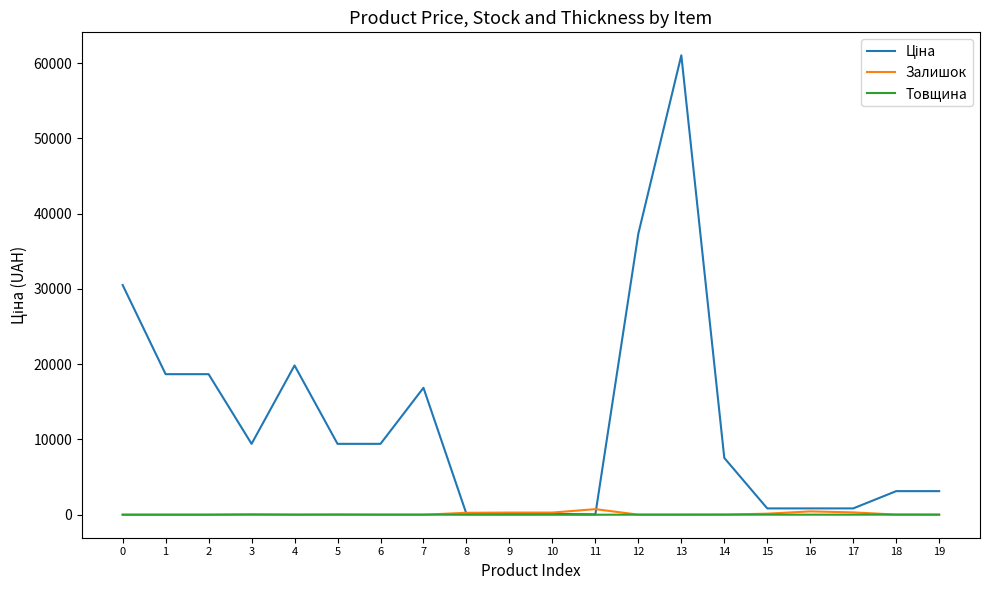

What is the greatest value displayed?

61024.7